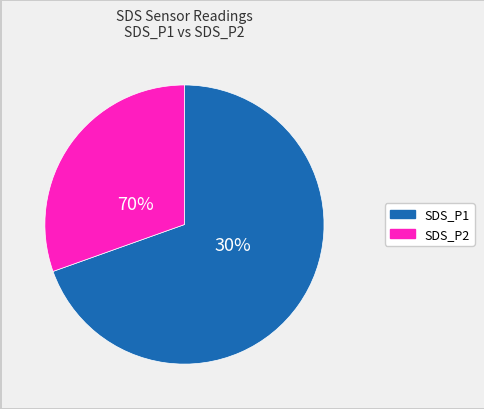

True or false: 23 accounts for 11% of the total.

False